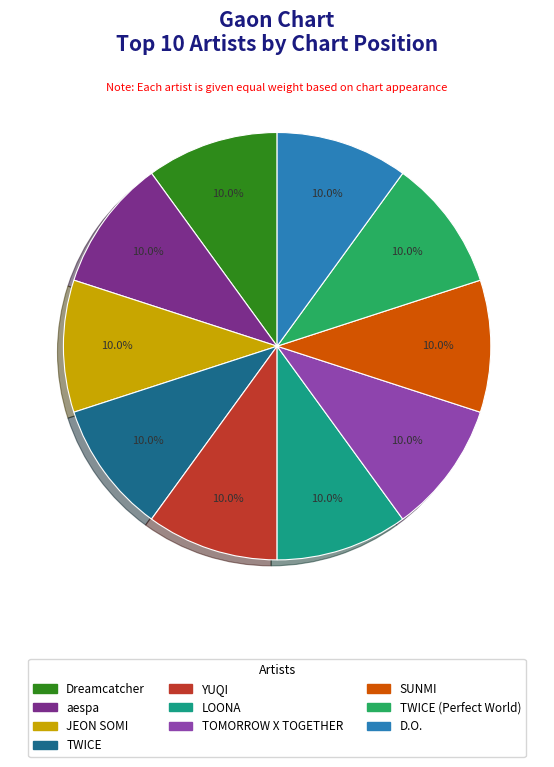

Does any single category account for the majority?

No